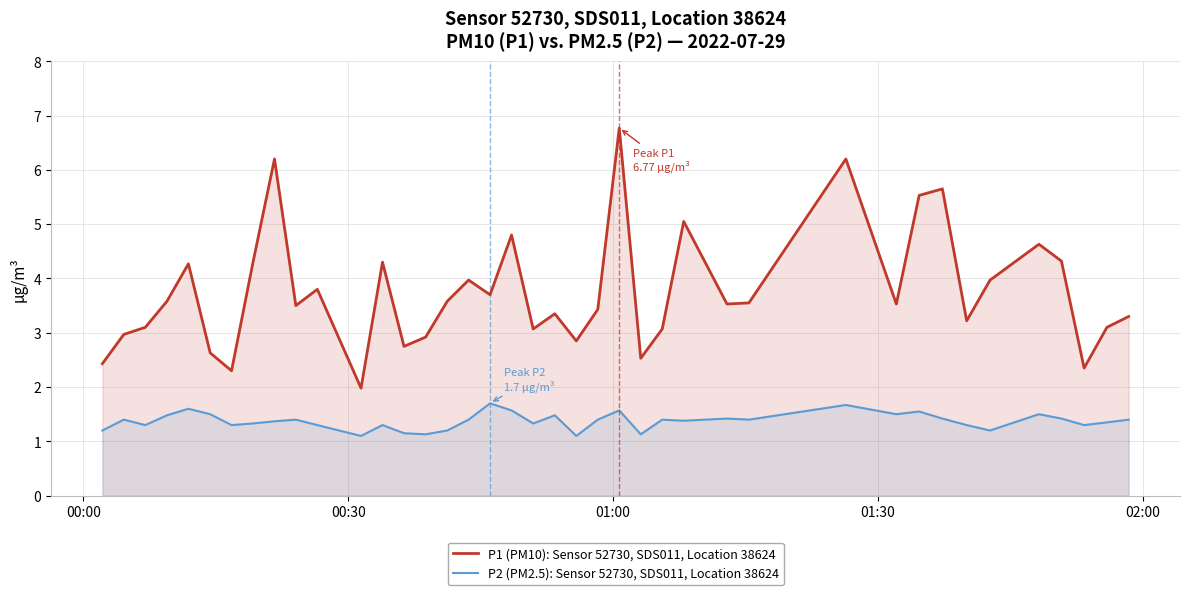

Reading left to right, what are all the values shown in this chart?

P1 (PM10): Sensor 52730, SDS011, Location 38624: 2.4	3.0	3.1	3.6	4.3	2.6	2.3	4.3	6.2	3.5	3.8	2.0	4.3	2.8	2.9	3.6	4.0	3.7	4.8	3.1	3.4	2.9	3.4	6.8	2.5	3.1	5.0	3.5	3.5	6.2	3.5	5.5	5.7	3.2	4.0	4.6	4.3	2.4	3.1	3.3
P2 (PM2.5): Sensor 52730, SDS011, Location 38624: 1.2	1.4	1.3	1.5	1.6	1.5	1.3	1.3	1.4	1.4	1.3	1.1	1.3	1.1	1.1	1.2	1.4	1.7	1.6	1.3	1.5	1.1	1.4	1.6	1.1	1.4	1.4	1.4	1.4	1.7	1.5	1.6	1.4	1.3	1.2	1.5	1.4	1.3	1.4	1.4